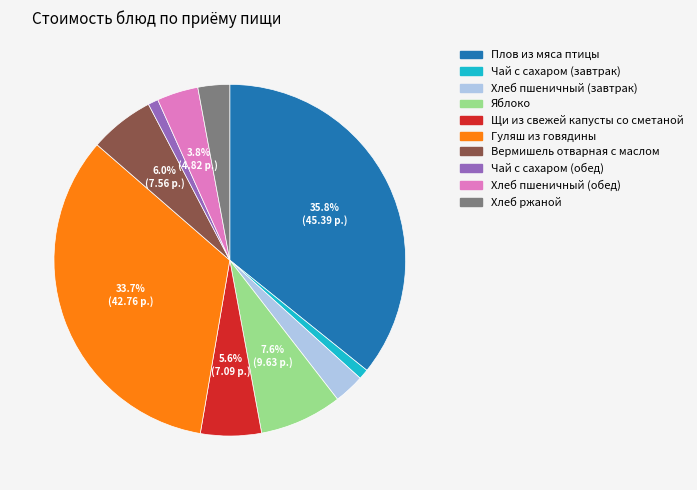

To the nearest percent, what is the difference between the largest and smallest slice percentages?

35%